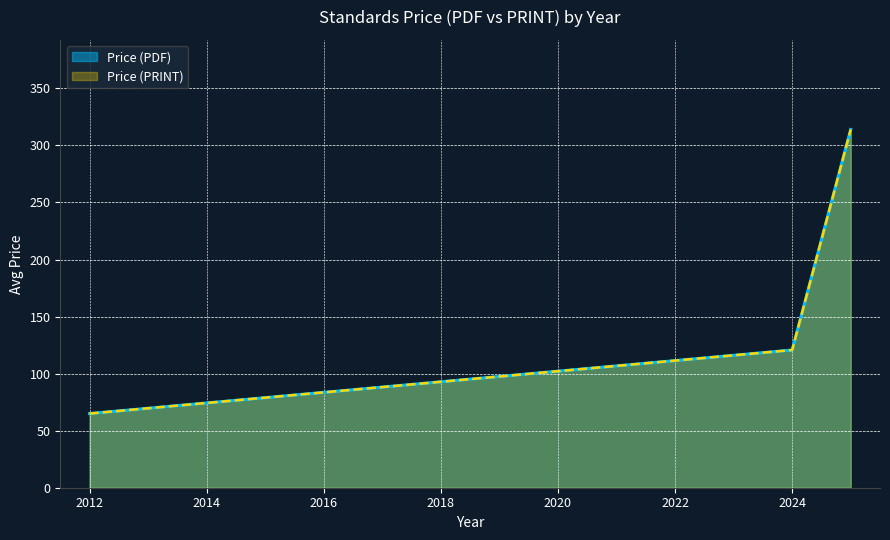

What are all the series names shown in the legend?

Price (PDF), Price (PRINT)